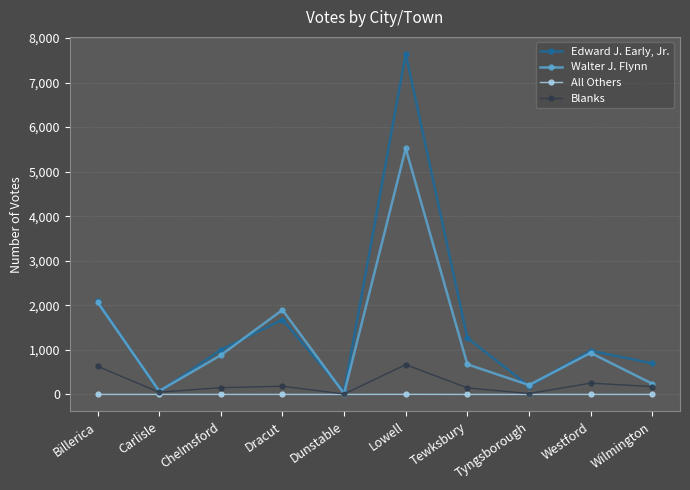

True or false: Blanks has a value of 253 at Westford.

True